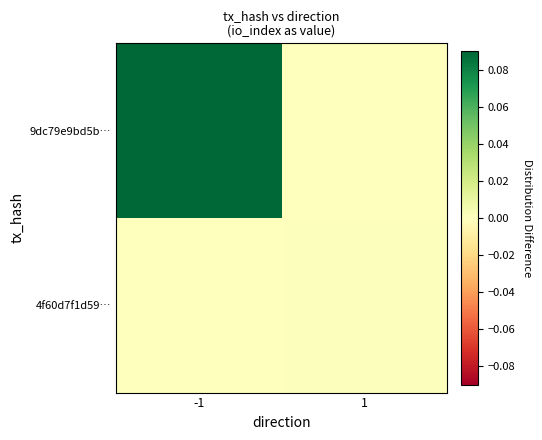

Which series has the widest spread of values?

9dc79e9bd5b…